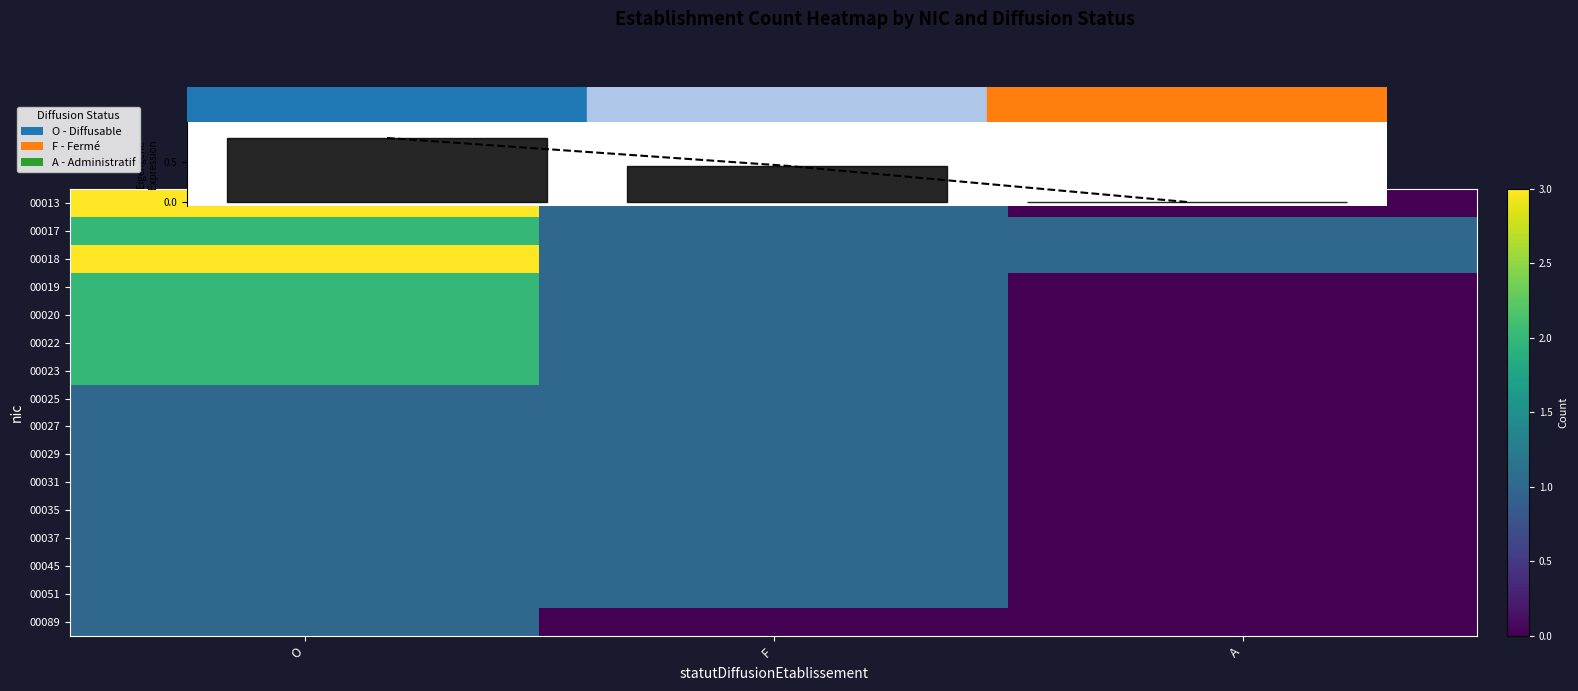

At which label does 00022 first exceed 1?

O